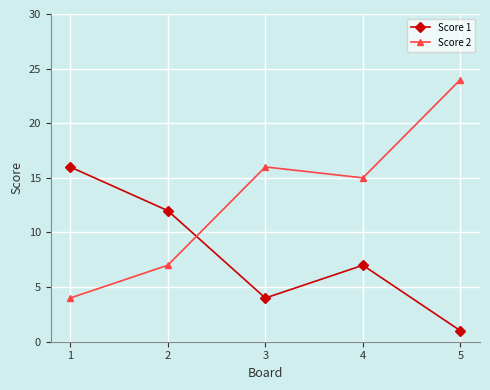

How many times do Score 2 and Score 1 cross each other?

1